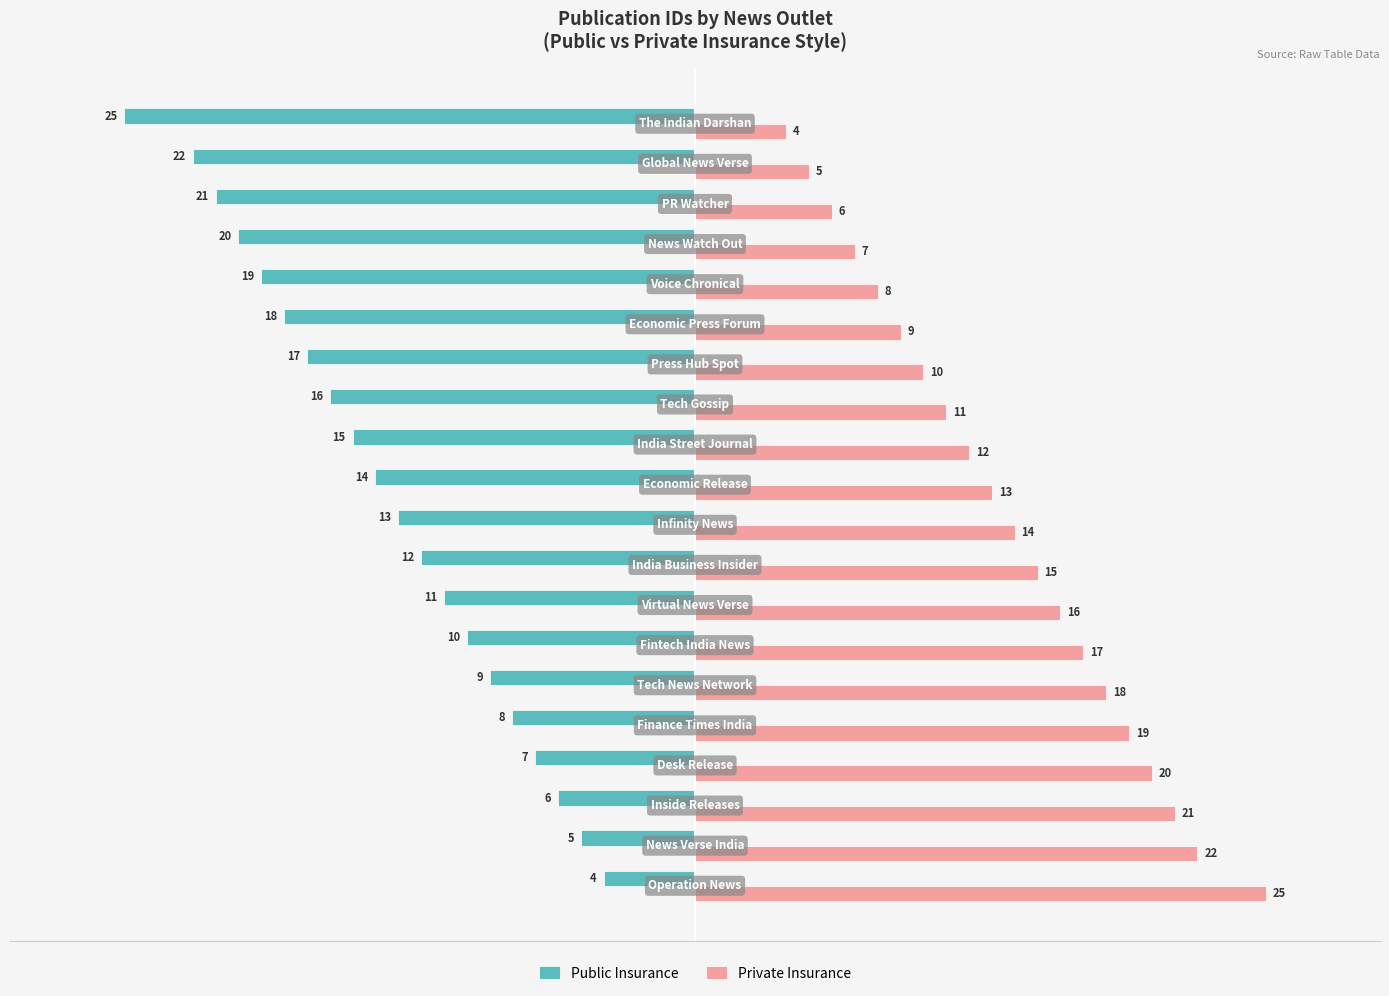

What is the maximum value shown in the chart?

25